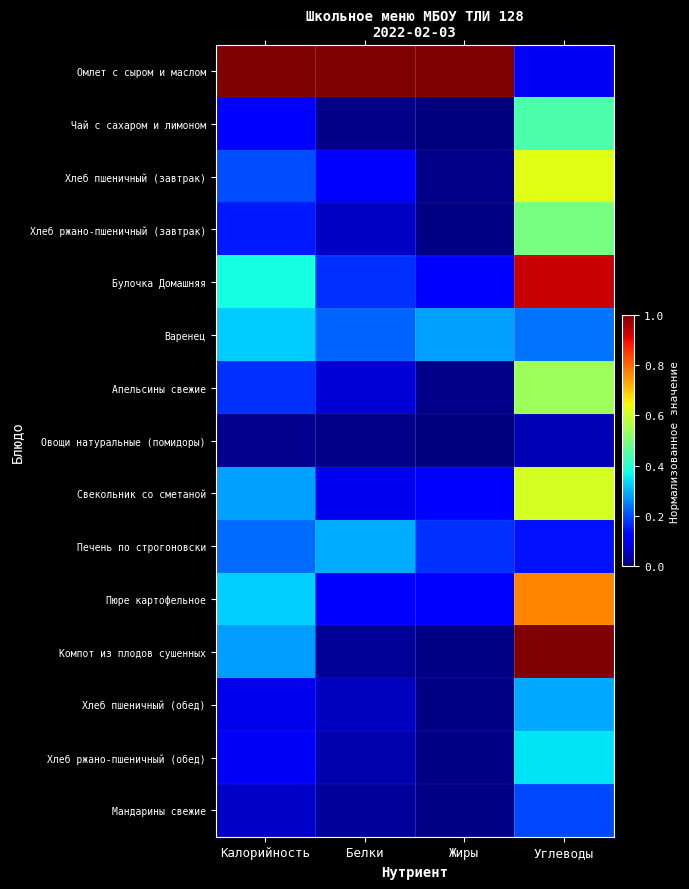

At how many categories does at least one series exceed 0?

4